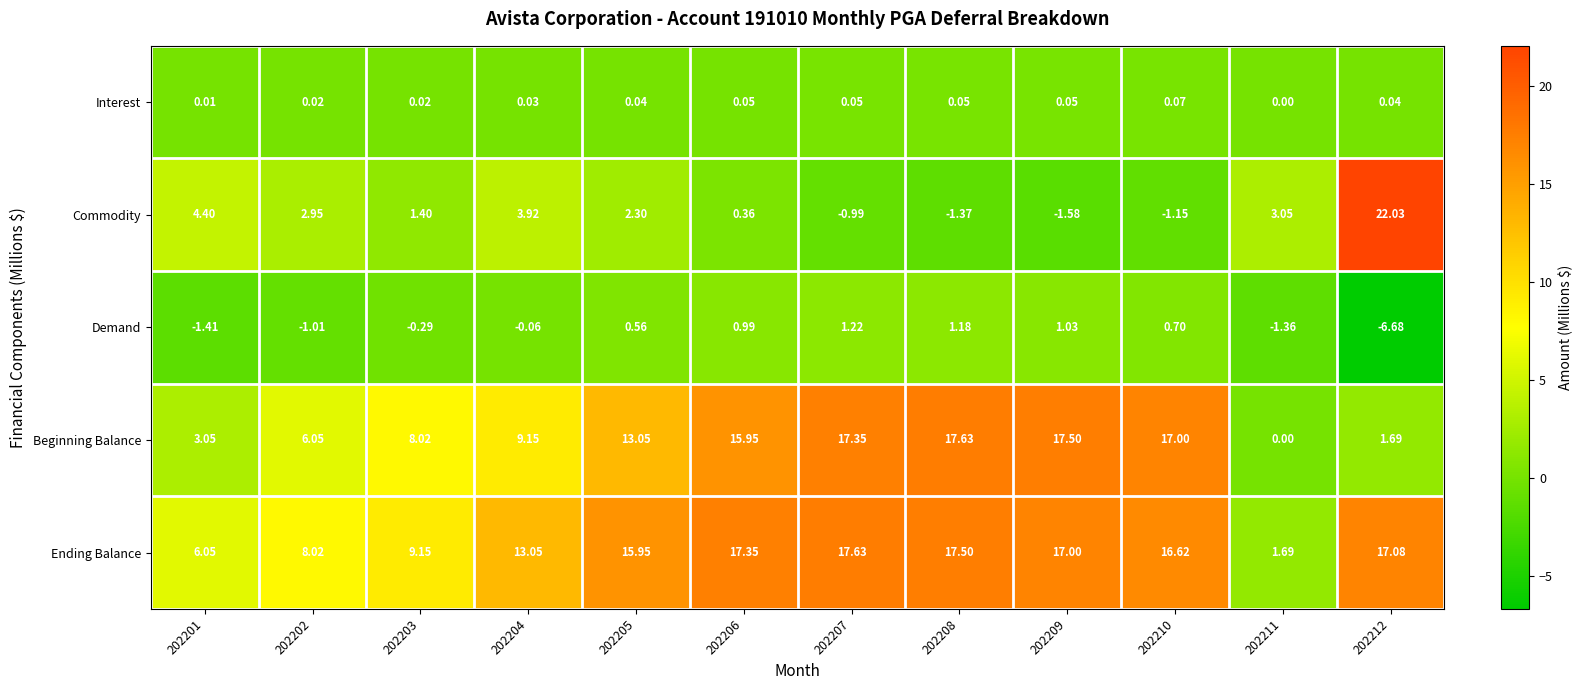

Which series has the largest total across all categories?

Ending Balance